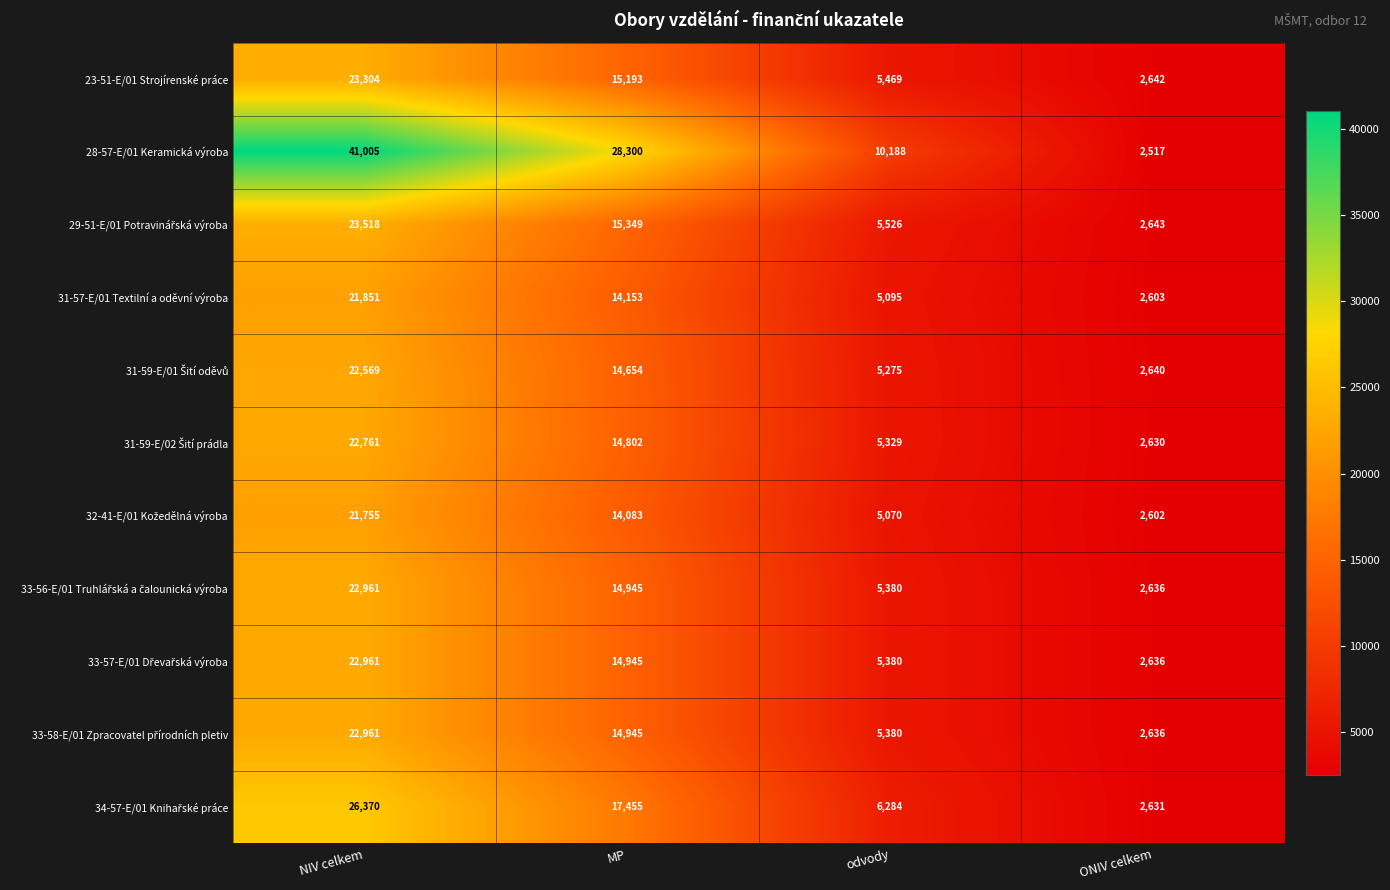

What value does the 23-51-E/01 Strojírenské práce series have at NIV celkem, to the nearest 10?

23300